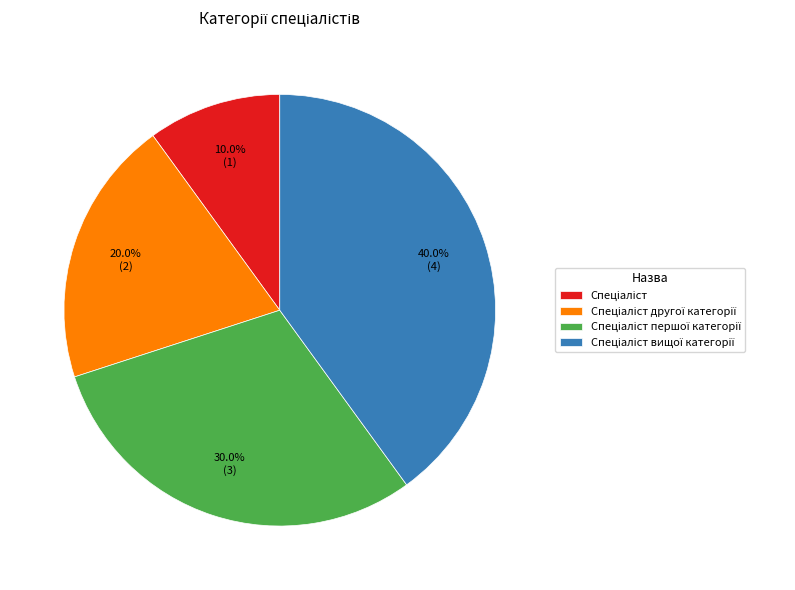

Is there any slice that represents more than half of the pie?

No